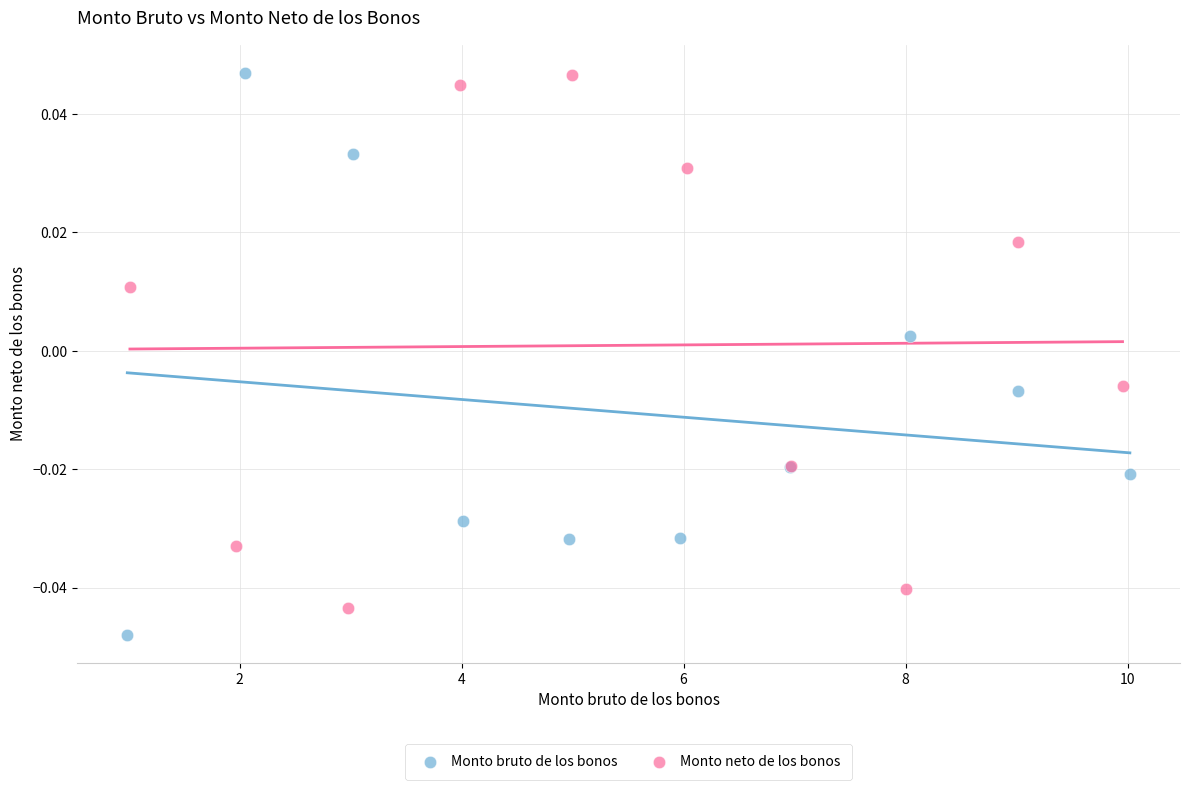

Which series reaches the minimum Y coordinate?

Monto bruto de los bonos